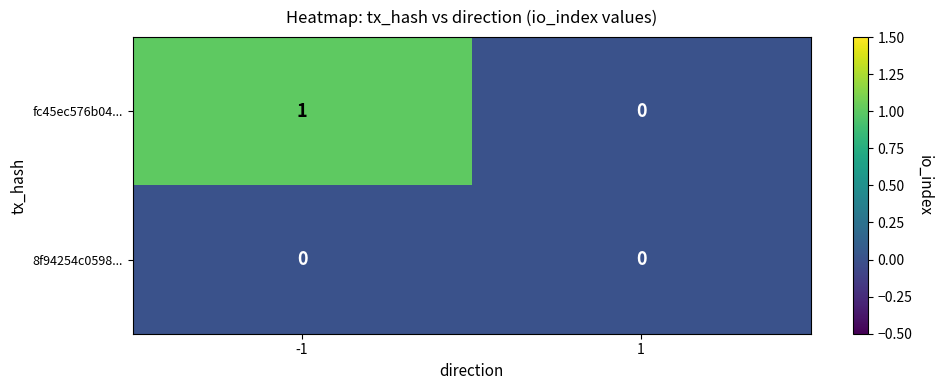

Reading left to right, transcribe all the data shown in this chart.

fc45ec576b04...: -1=1	1=0
8f94254c0598...: -1=0	1=0